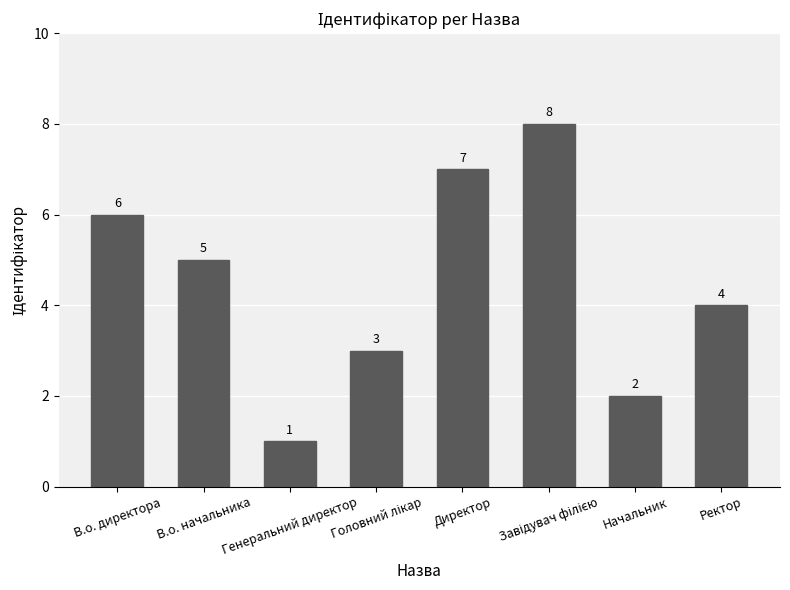

Read the value at Генеральний директор.

1